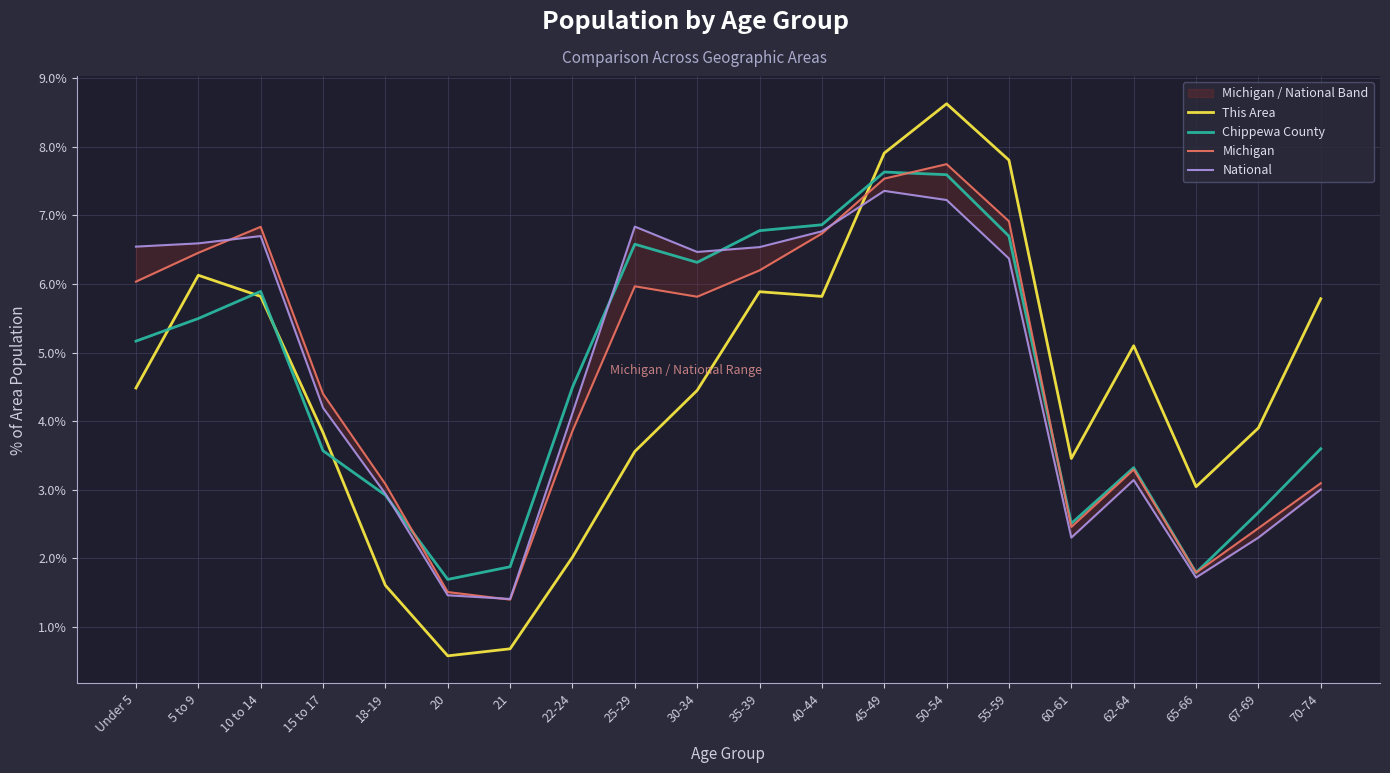

Is it true that Michigan equals 6.8 at 10 to 14?

True